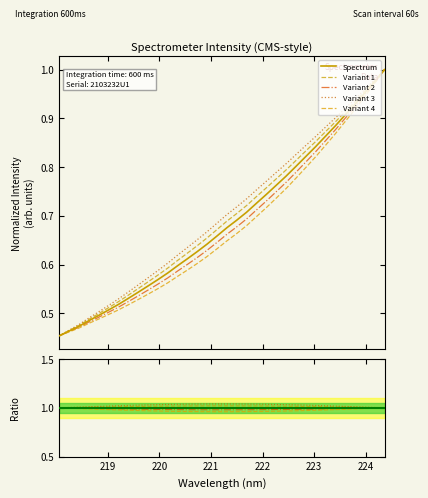

Is it true that the value at 223.2172 is 0.9?

True